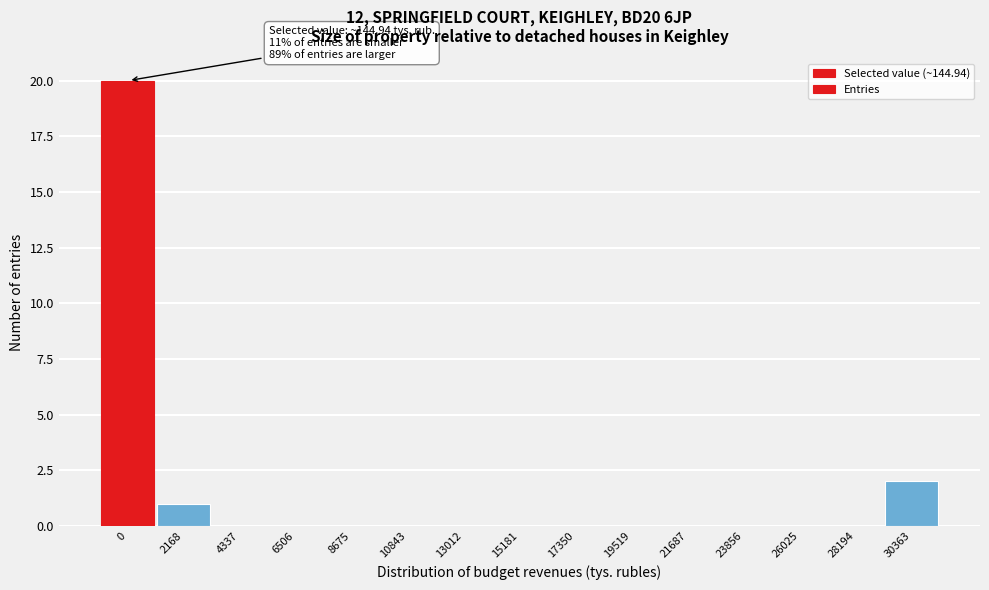

Reading right to left, transcribe all the data shown in this chart.

30363=2	28194=0	26025=0	23856=0	21687=0	19519=0	17350=0	15181=0	13012=0	10843=0	8675=0	6506=0	4337=0	2168=1	0=20